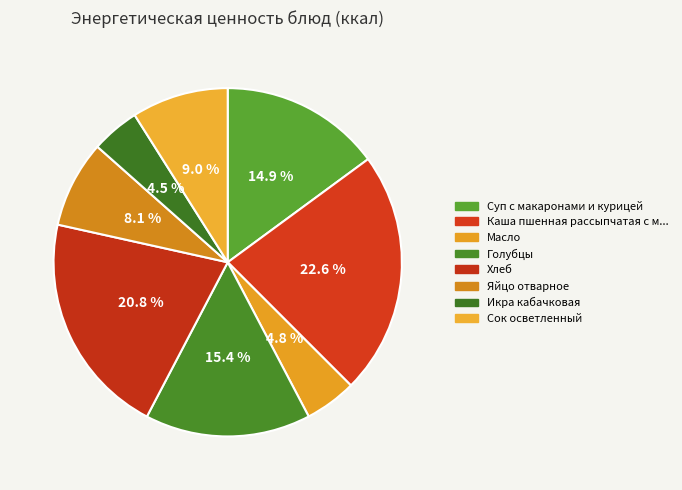

How many slices are in this pie chart?

8